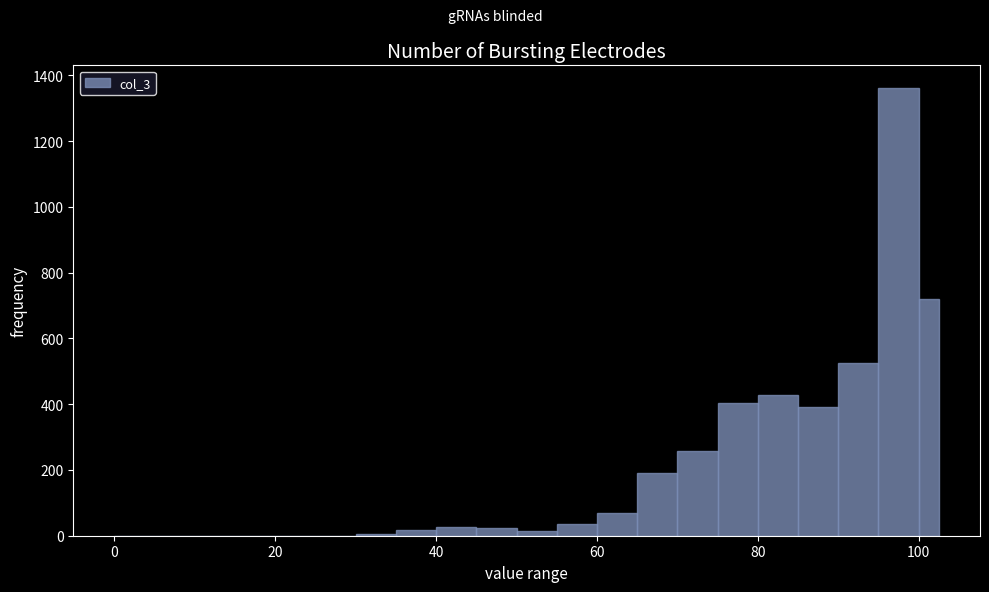

Around what value on the x-axis is the tallest bar? Give the approximate position of its centre, as read against the axis.

98